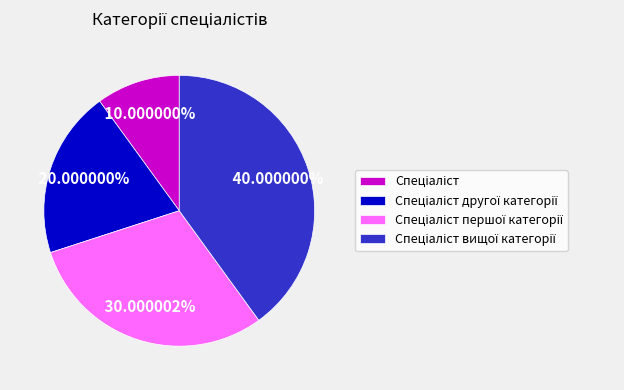

Is there any slice that represents more than half of the pie?

No